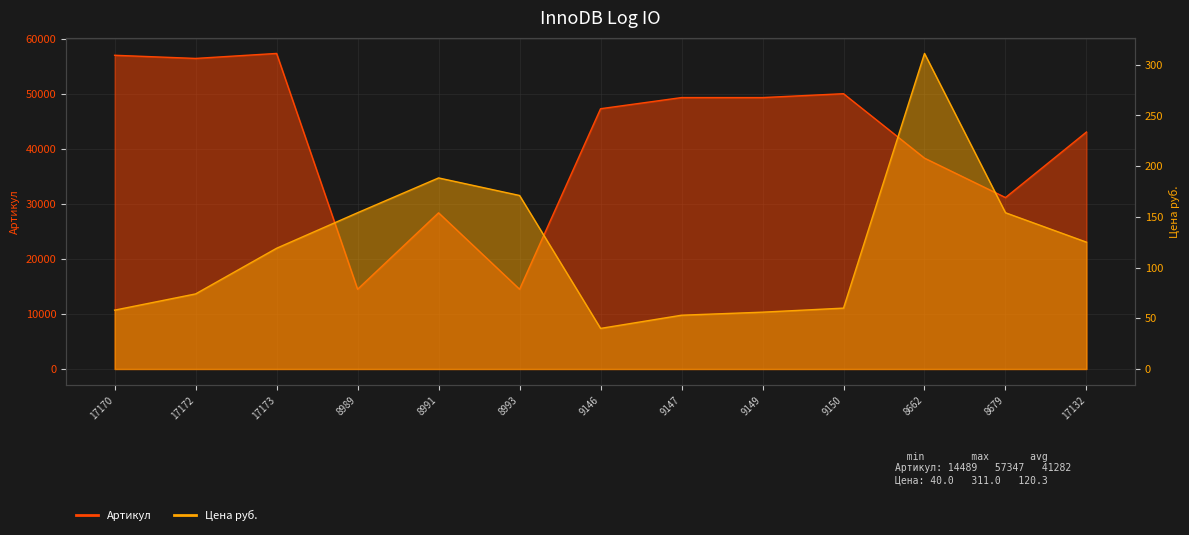

At which category is the sum across all series the highest?

17173